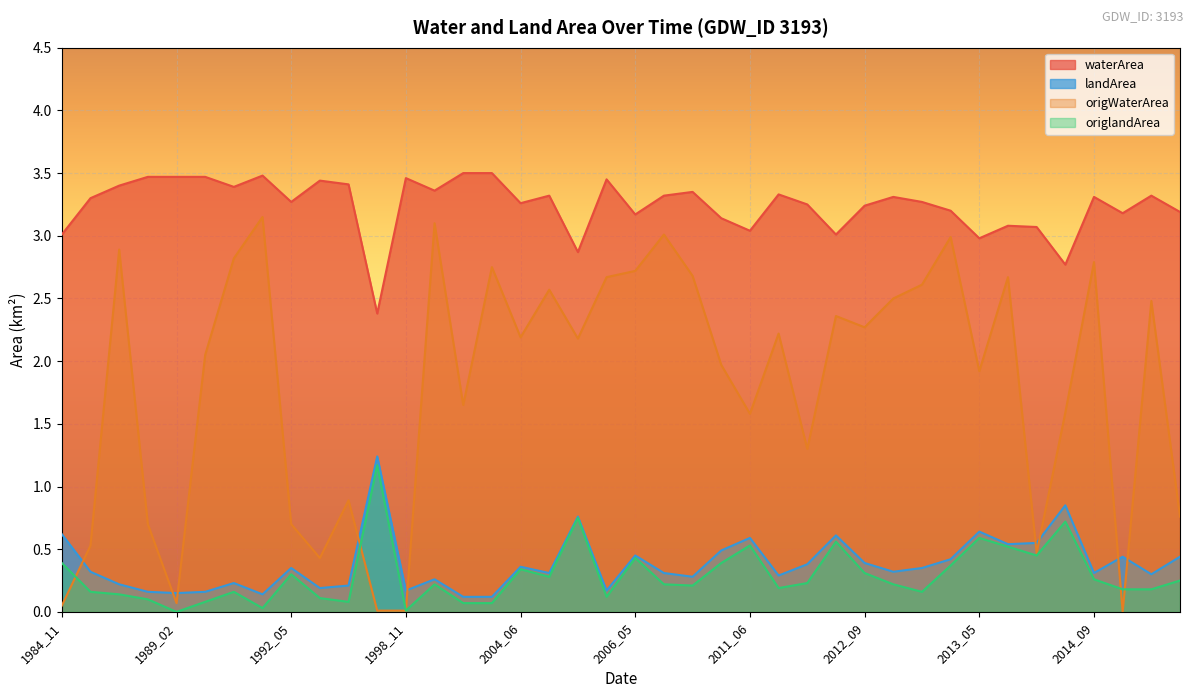

What is the value of the waterArea point at the 18th from the left?

3.3